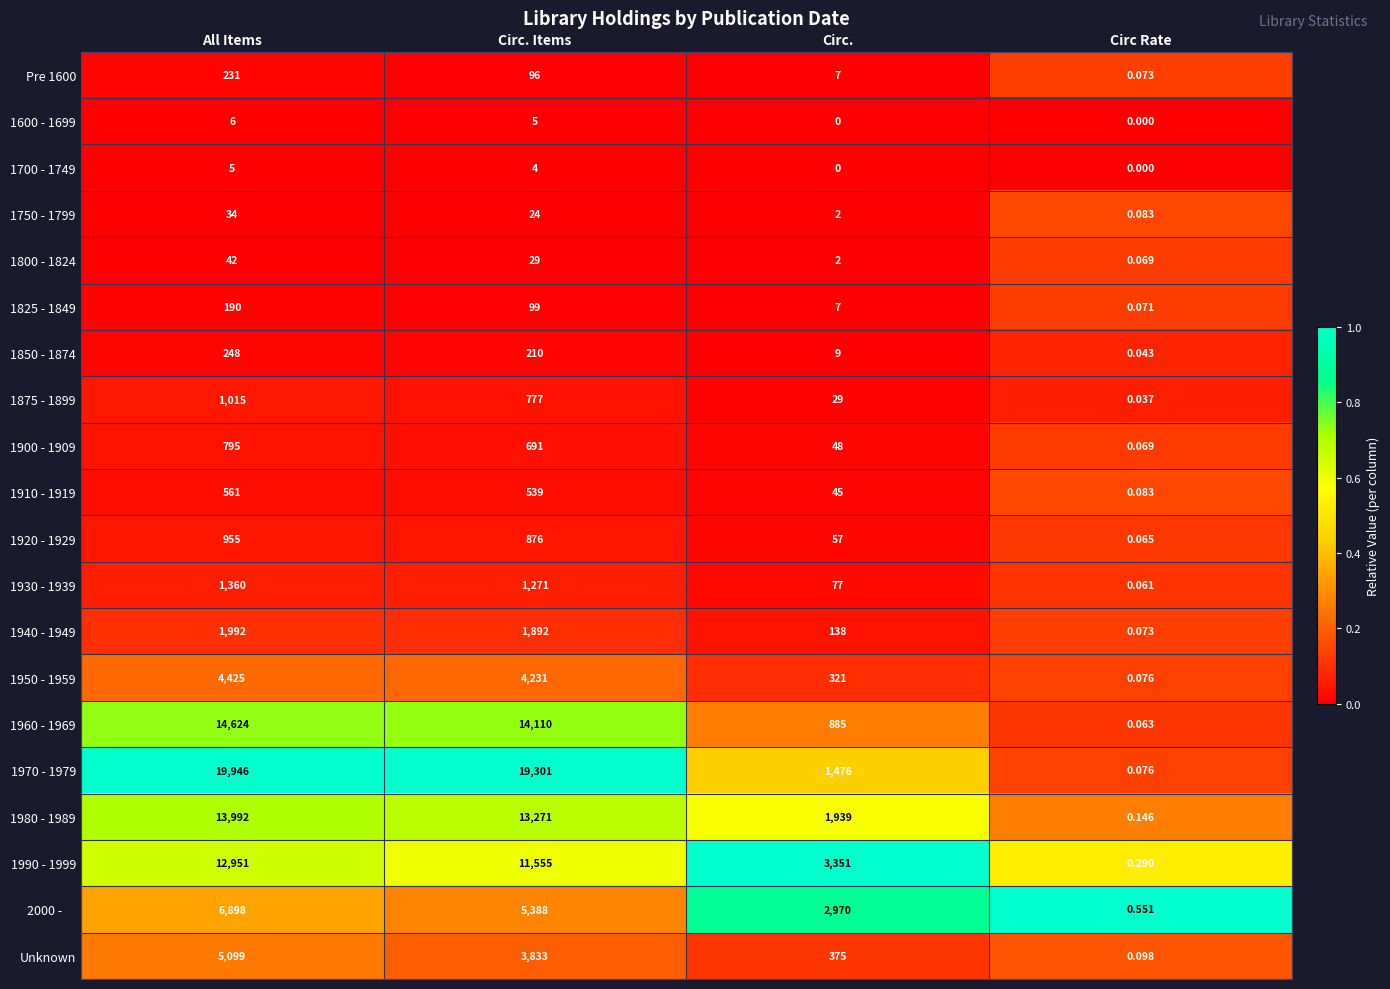

List the labels in order of 1960 - 1969 value, largest first.

All Items, Circ. Items, Circ., Circ Rate